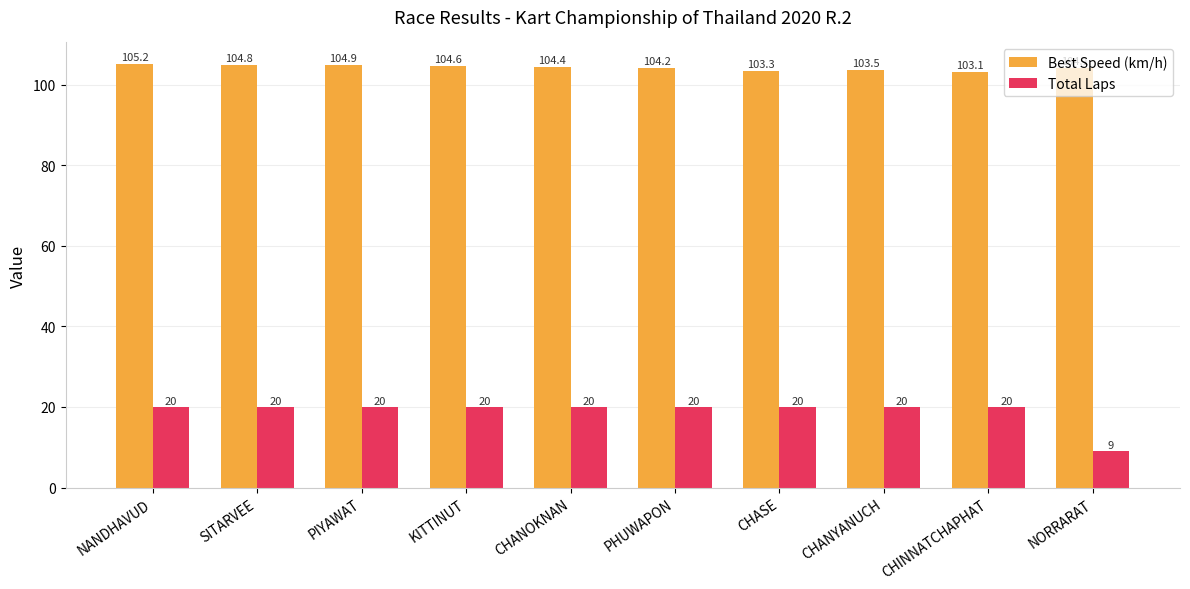

How many values in the Best Speed (km/h) series are below 104?

3